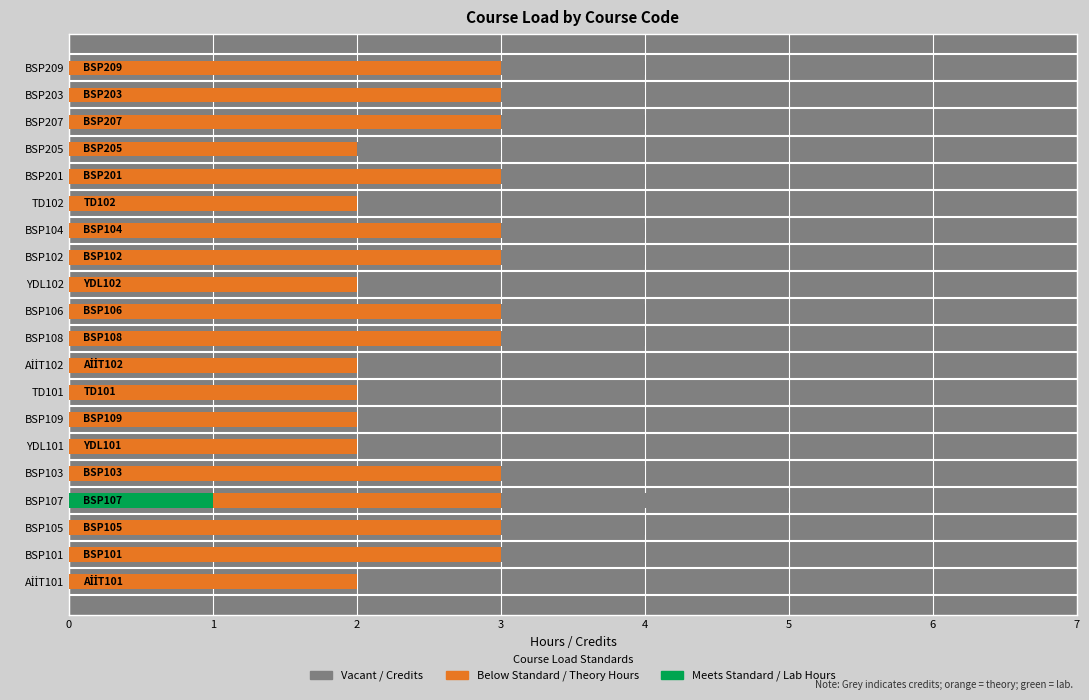

Rank the categories by Theory (col_2) value from lowest to highest.

AİİT101, YDL101, BSP109, TD101, AİİT102, YDL102, TD102, BSP205, BSP101, BSP105, BSP107, BSP103, BSP108, BSP106, BSP102, BSP104, BSP201, BSP207, BSP203, BSP209